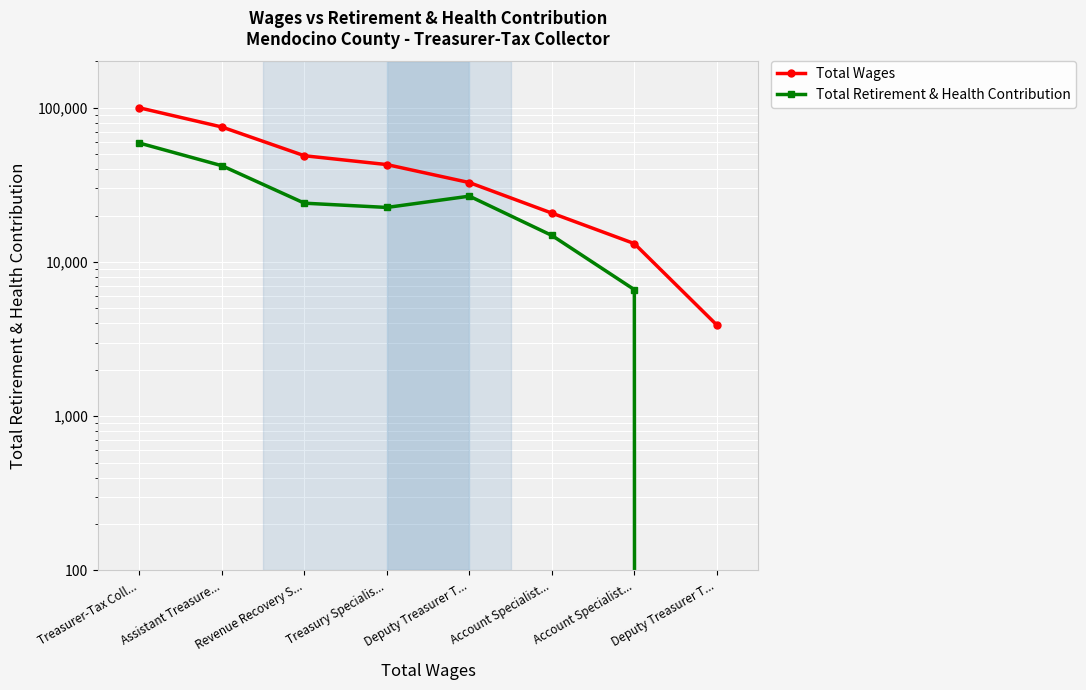

Reading right to left, list all the values displayed in this chart.

Total Wages: 3903	13172	20767	32767	42874	48927	75147	100079
Total Retirement & Health Contribution: 0	6623	14877	26758	22605	24092	42142	59119